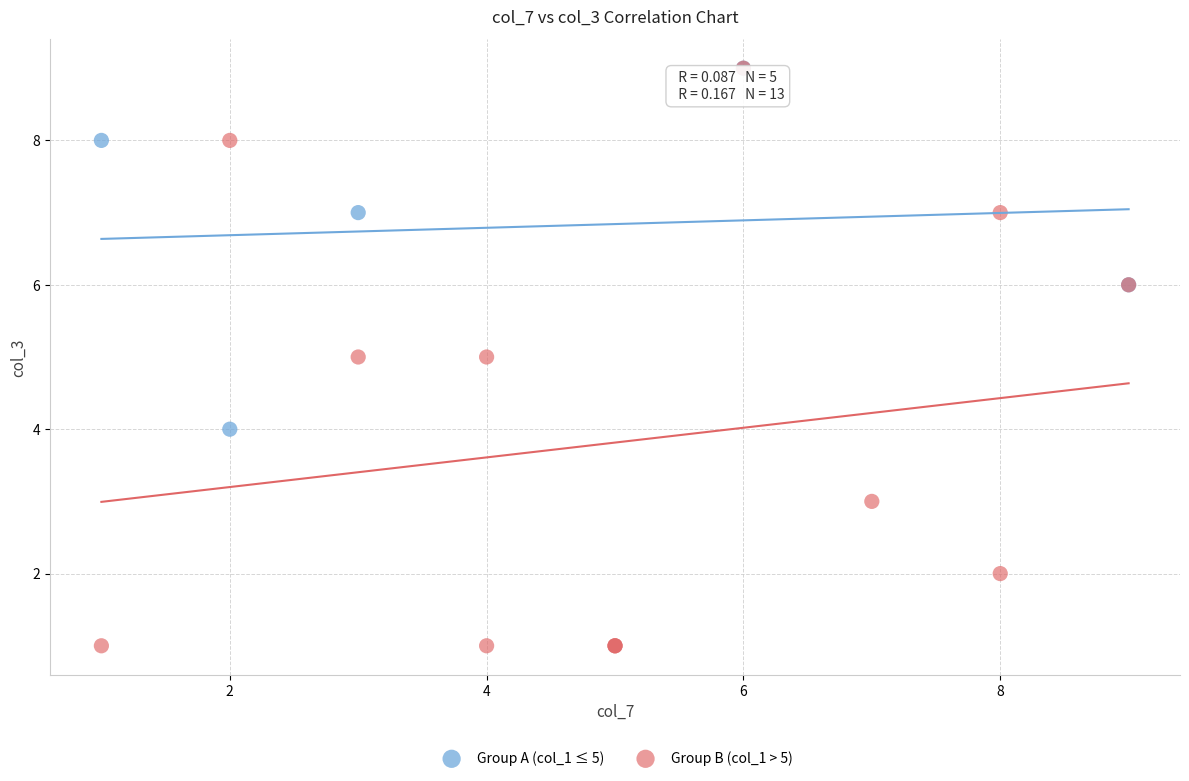

Which series has the widest spread of Y values?

Group B (col_1 > 5)